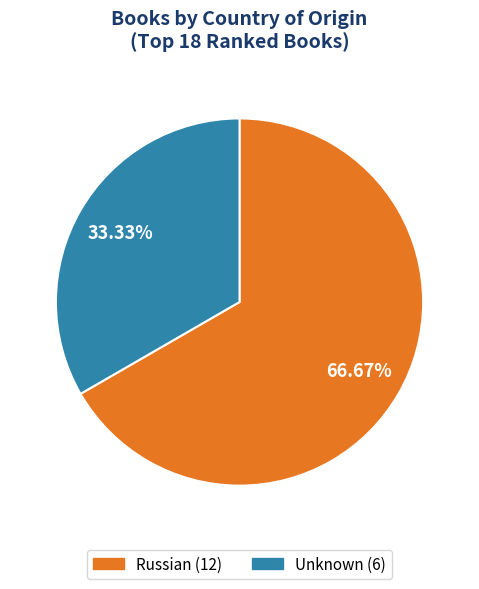

Rank the categories by value from highest to lowest.

Russian, Unknown